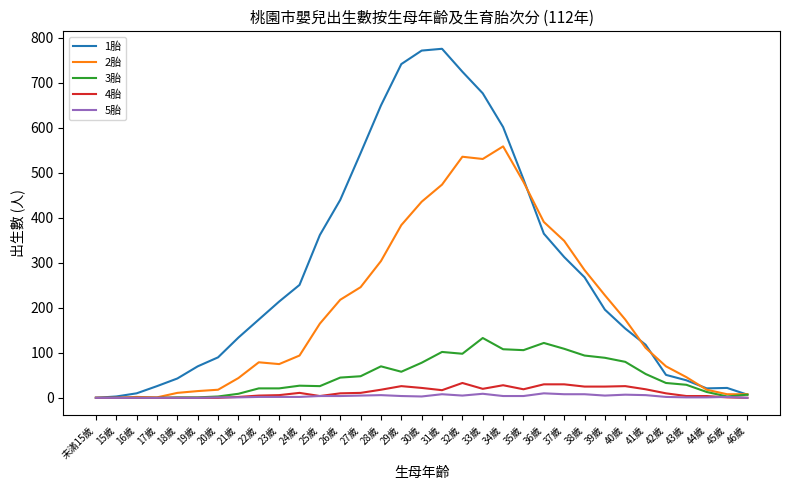

Which series has the widest spread of values?

1胎